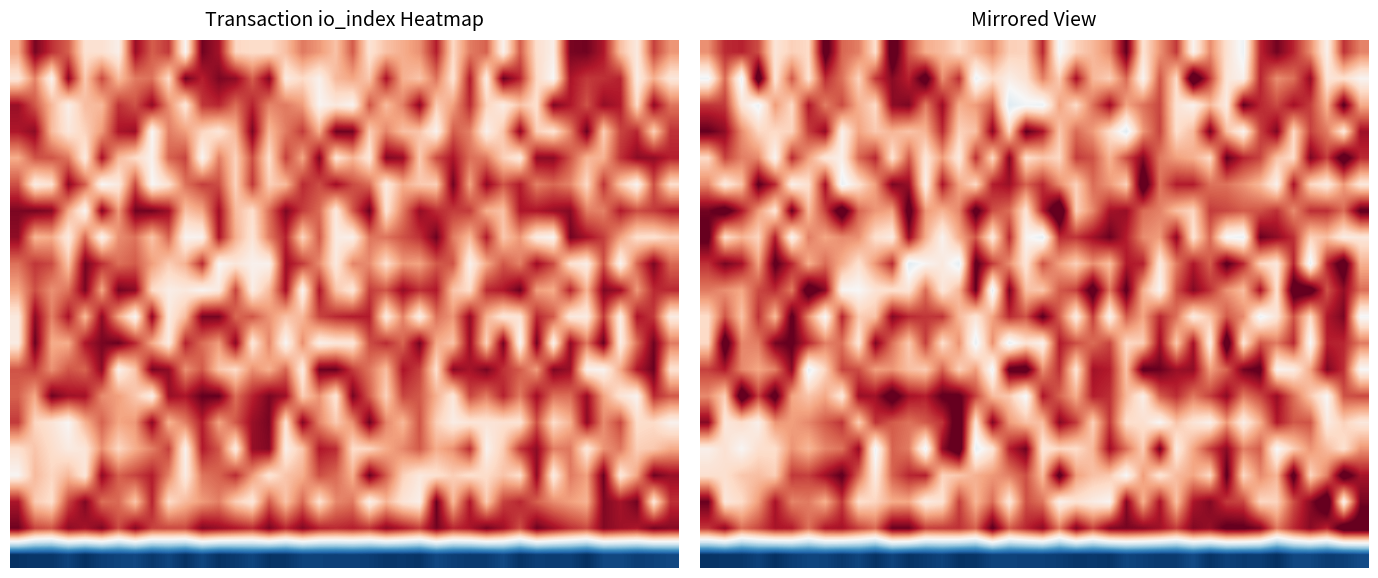

What is the difference between the maximum and second lowest values in the 10.0 series?

1598.0